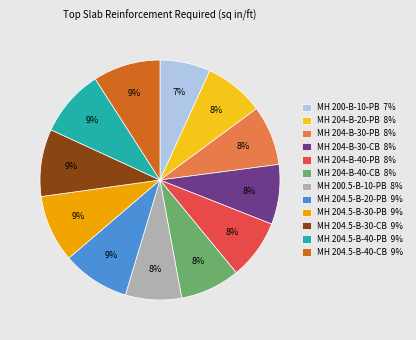

What percentage is the MH 204-B-30-CB slice, to the nearest percent?

8%